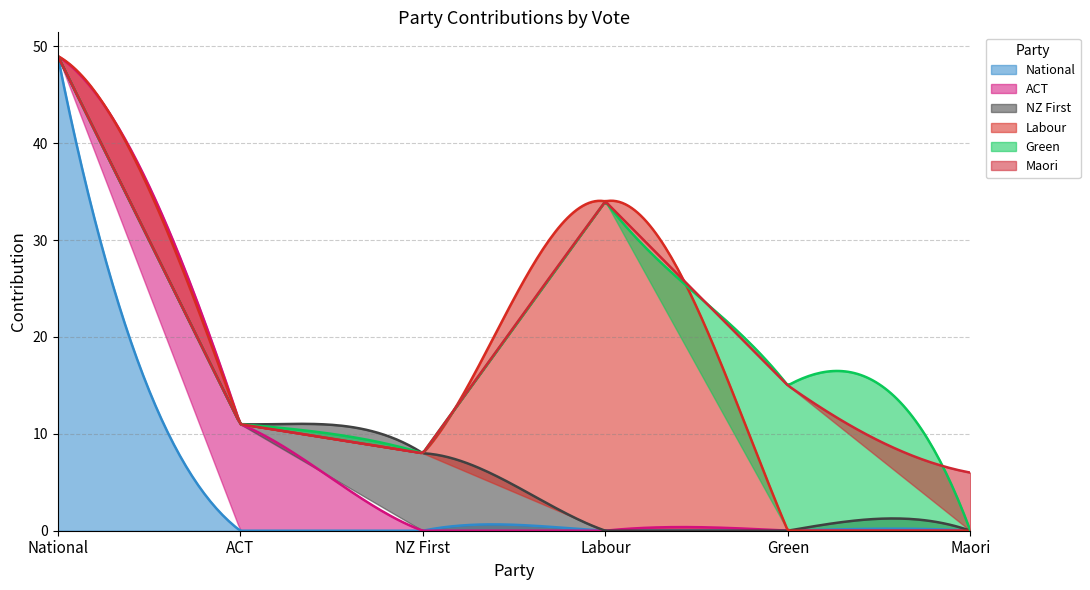

What is the label of the 6th point from the right?

National